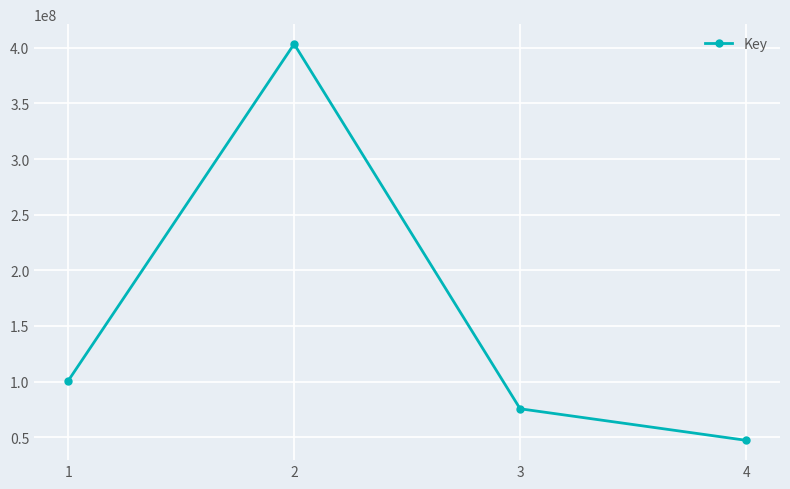

What is the difference between the maximum and second lowest values?

327830511